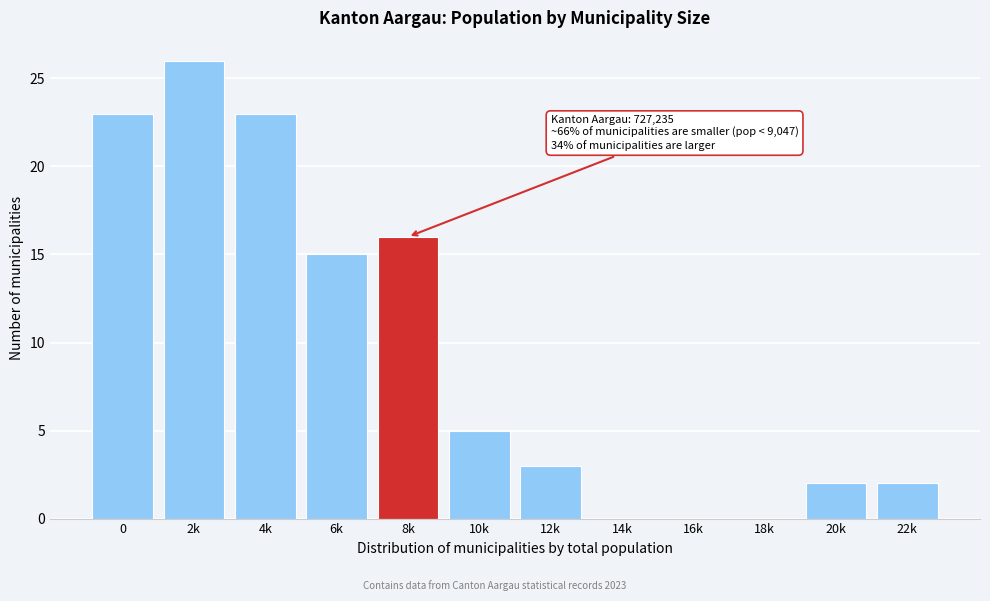

Reading left to right, extract all data points from this chart.

0=23	2k=26	4k=23	6k=15	8k=16	10k=5	12k=3	14k=0	16k=0	18k=0	20k=2	22k=2